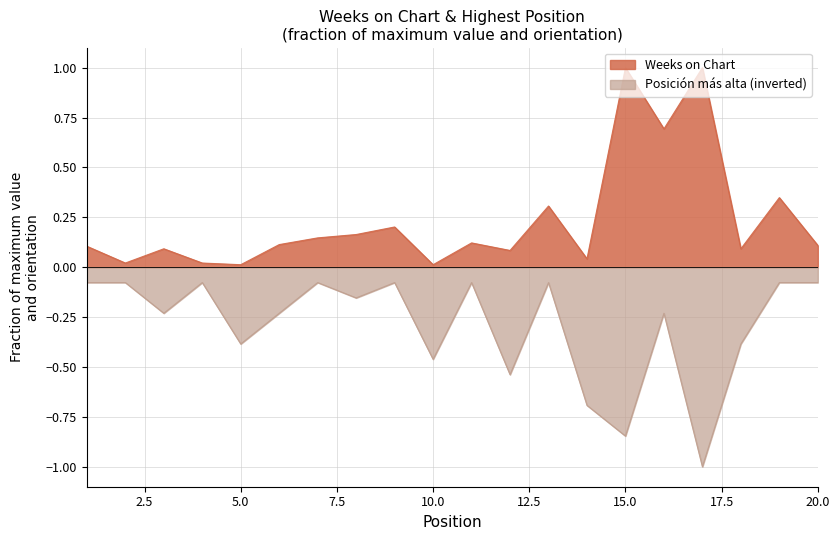

Where is Weeks on Chart nearest to the value 0?

5